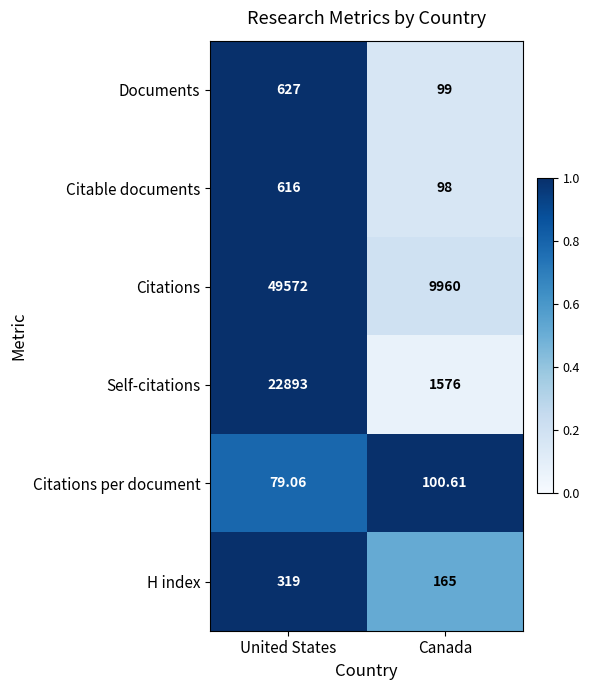

At which category is the sum across all series the highest?

United States